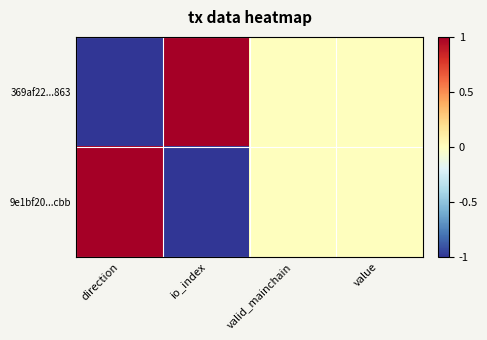

Which series changed the most between io_index and value?

369af22...863